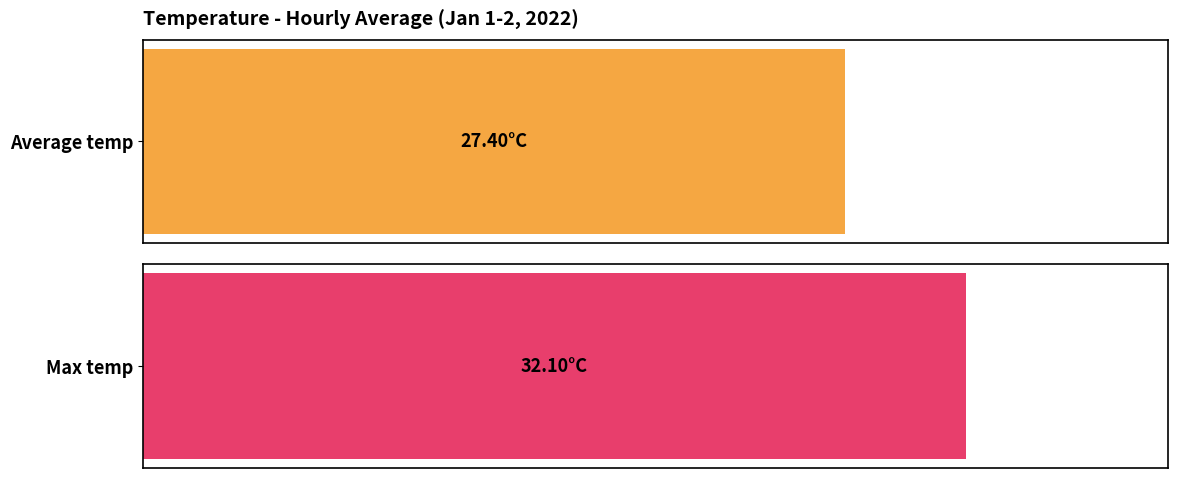

What are all the series names shown in the legend?

Average temp, Max temp